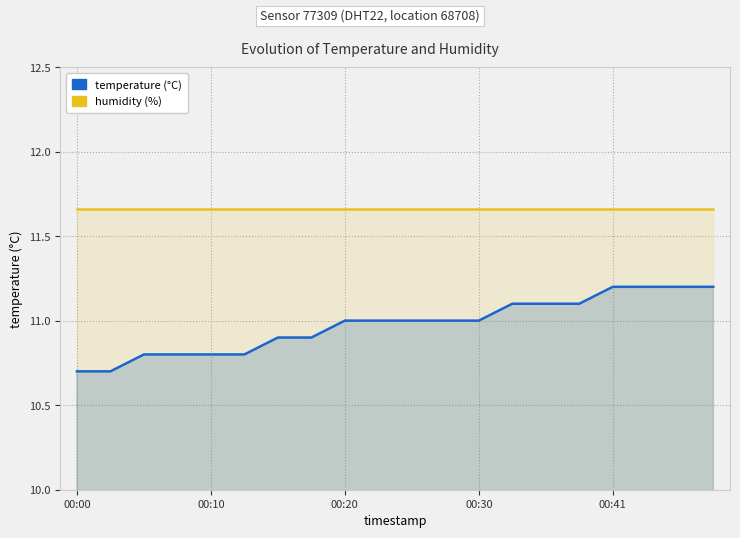

How many data points in temperature (°C) are above 11?

7